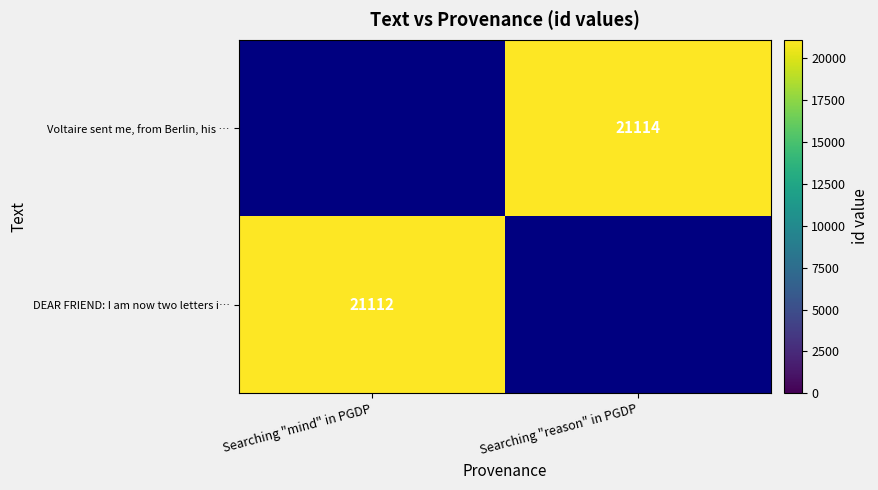

True or false: DEAR FRIEND: I am now two letters i… has a value of 37429 at Searching "mind" in PGDP.

False